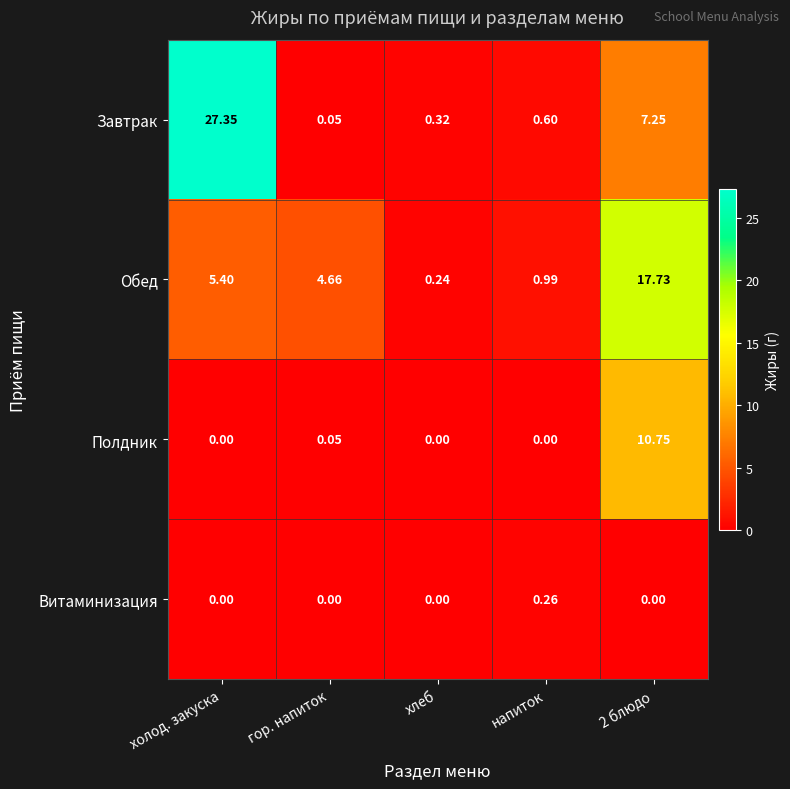

Rank the series by their maximum value, from lowest to highest.

Витаминизация, Полдник, Обед, Завтрак